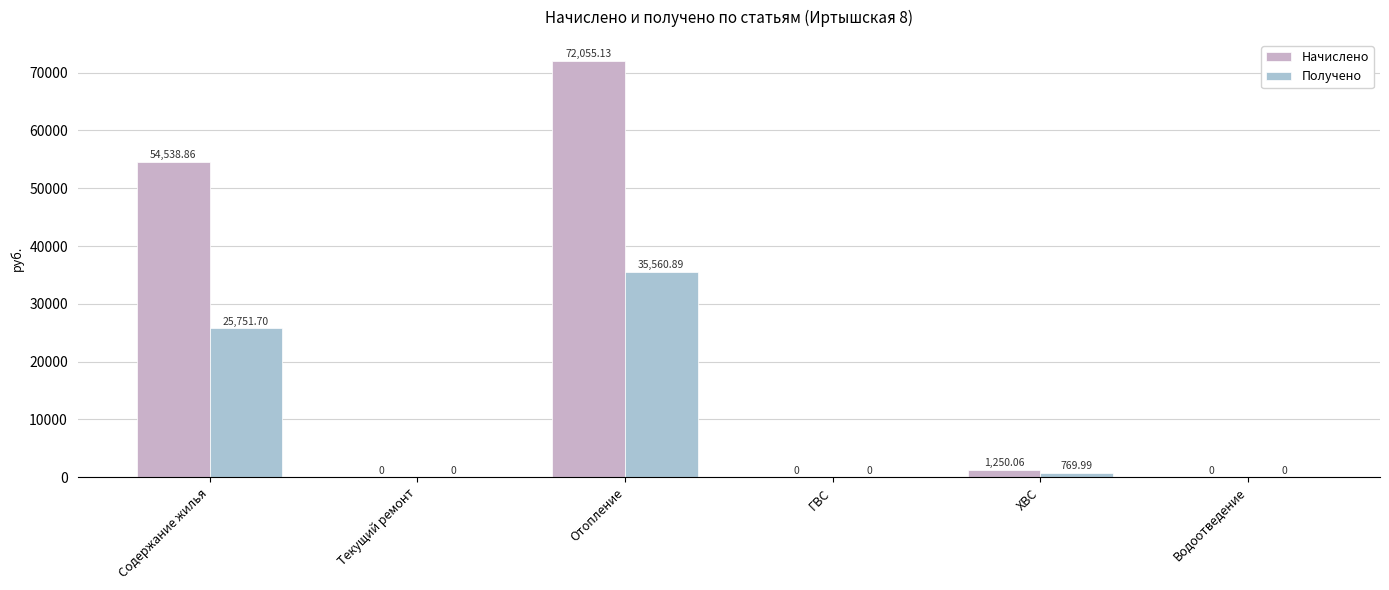

What is the difference between the maximum and second lowest values in the Начислено series?

72055.1